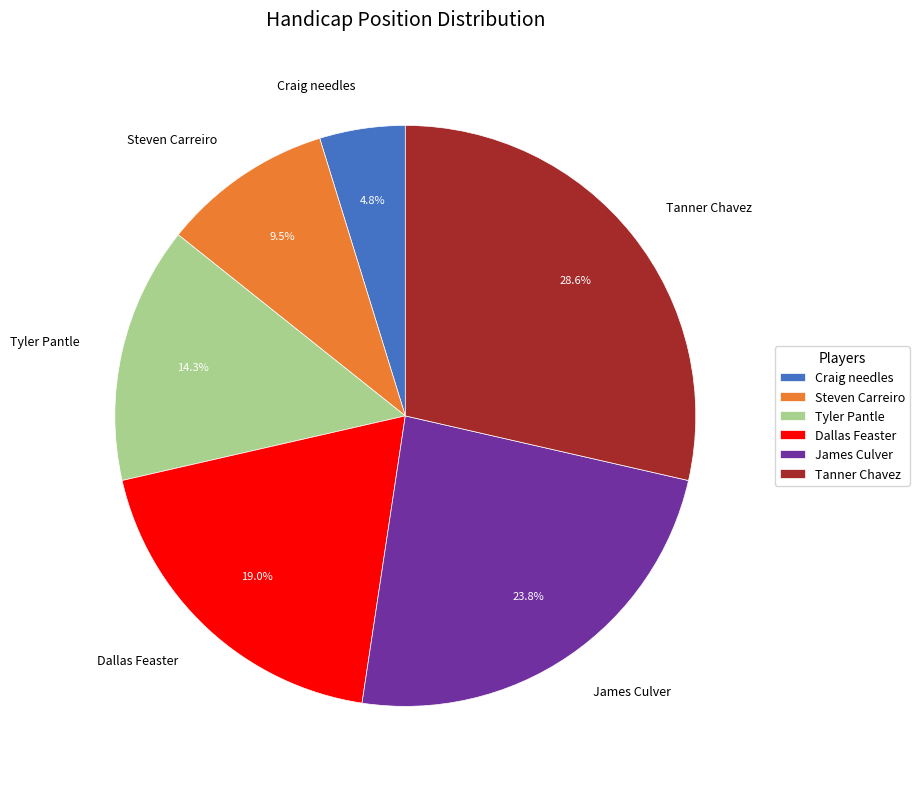

The Tanner Chavez slice represents 14% of the pie. True or false?

False